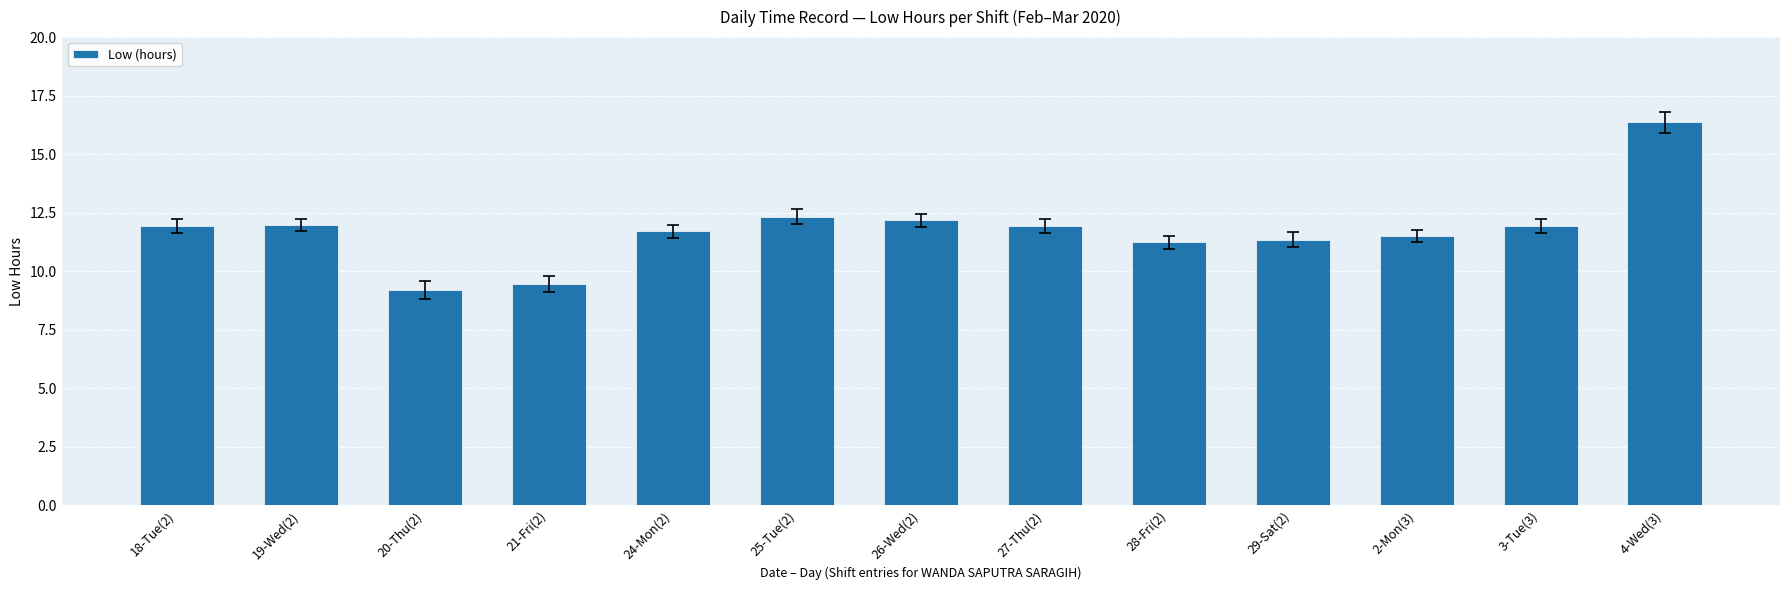

At which label does the data first exceed 11?

18-Tue(2)